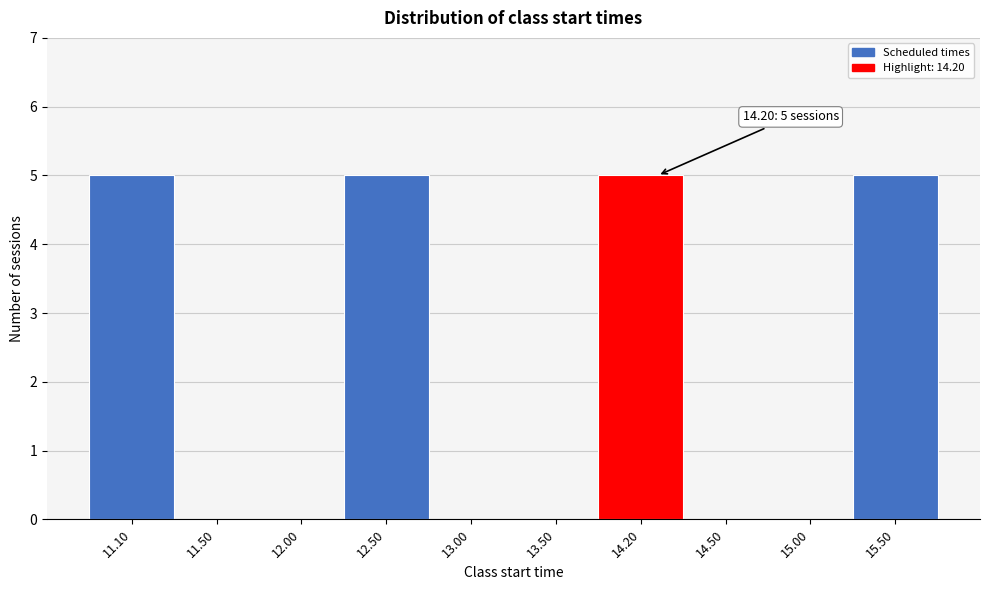

Reading left to right, what are all the values shown in this chart?

11.10=5	11.50=0	12.00=0	12.50=5	13.00=0	13.50=0	14.20=5	14.50=0	15.00=0	15.50=5